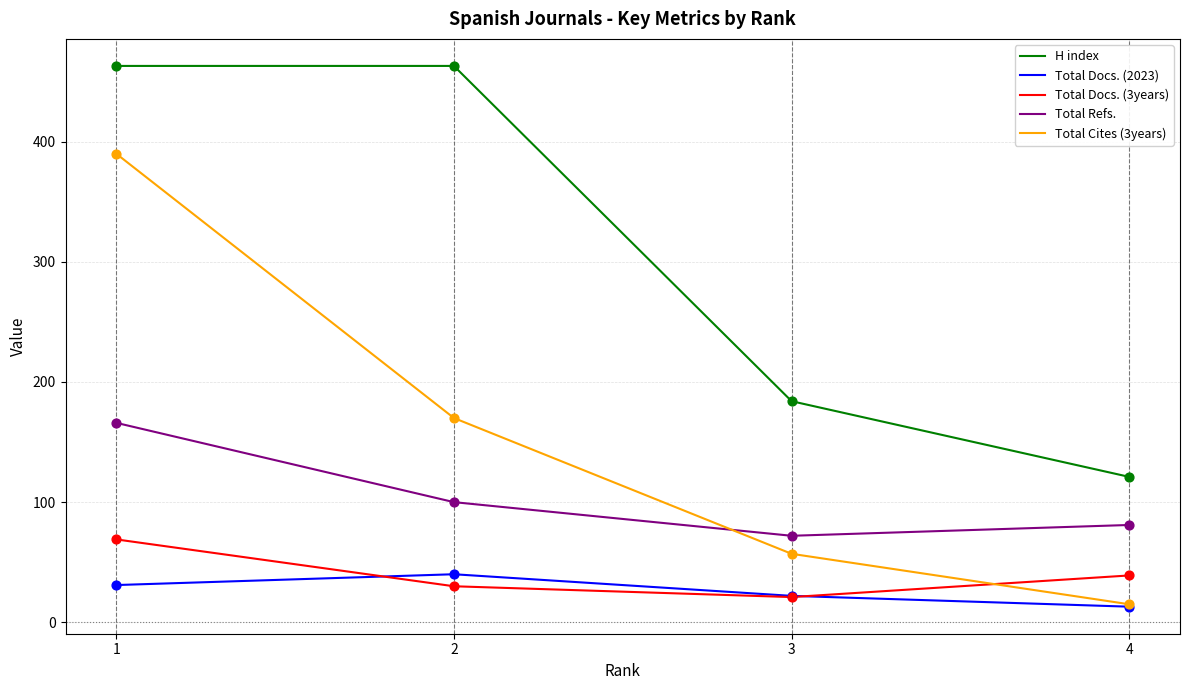

What is the total value across all series at 1?

1119